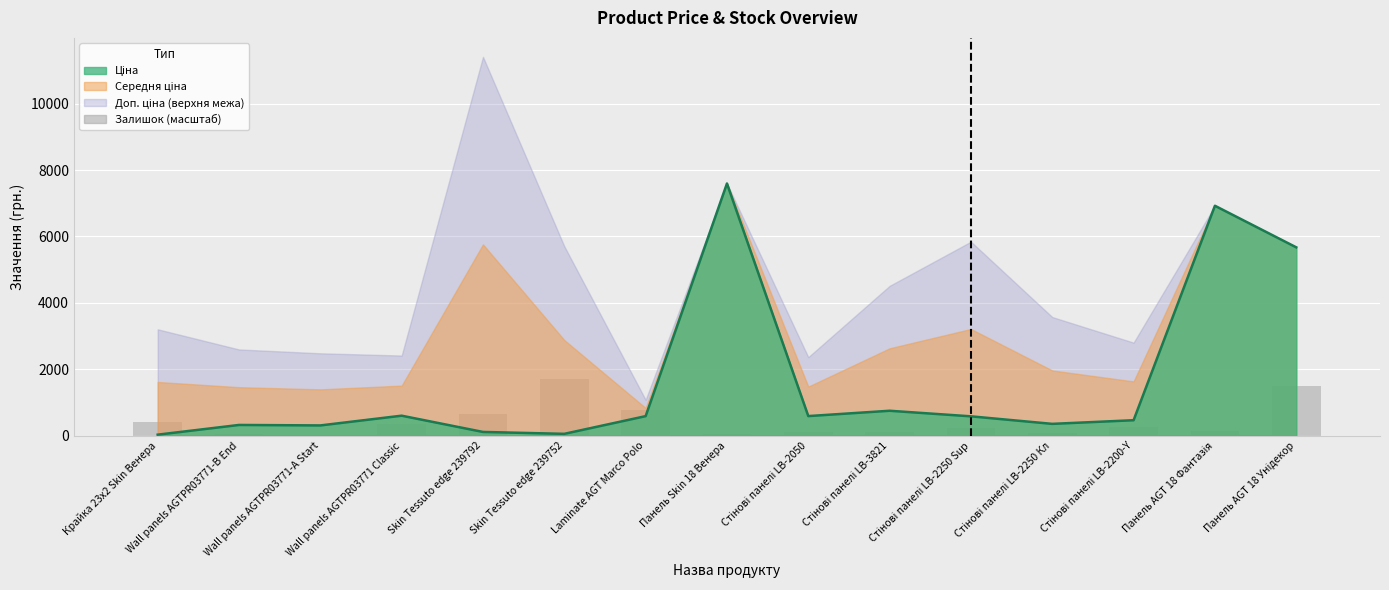

Reading right to left, transcribe all the data shown in this chart.

Панель AGT 18 Унідекор=1511.8	Панель AGT 18 Фантазія=156.4	Стінові панелі LB-2200-Y=265.1	Стінові панелі LB-2250 Кл=94.3	Стінові панелі LB-2250 Sup=224.1	Стінові панелі LB-3821=125.3	Стінові панелі LB-2050=117.6	Панель Skin 18 Венера=47.7	Laminate AGT Marco Polo=783.1	Skin Tessuto edge 239752=1711.5	Skin Tessuto edge 239792=642.2	Wall panels AGTPR03771 Classic=358.3	Wall panels AGTPR03771-A Start=24.4	Wall panels AGTPR03771-B End=56.6	Крайка 23x2 Skin Венера=399.3